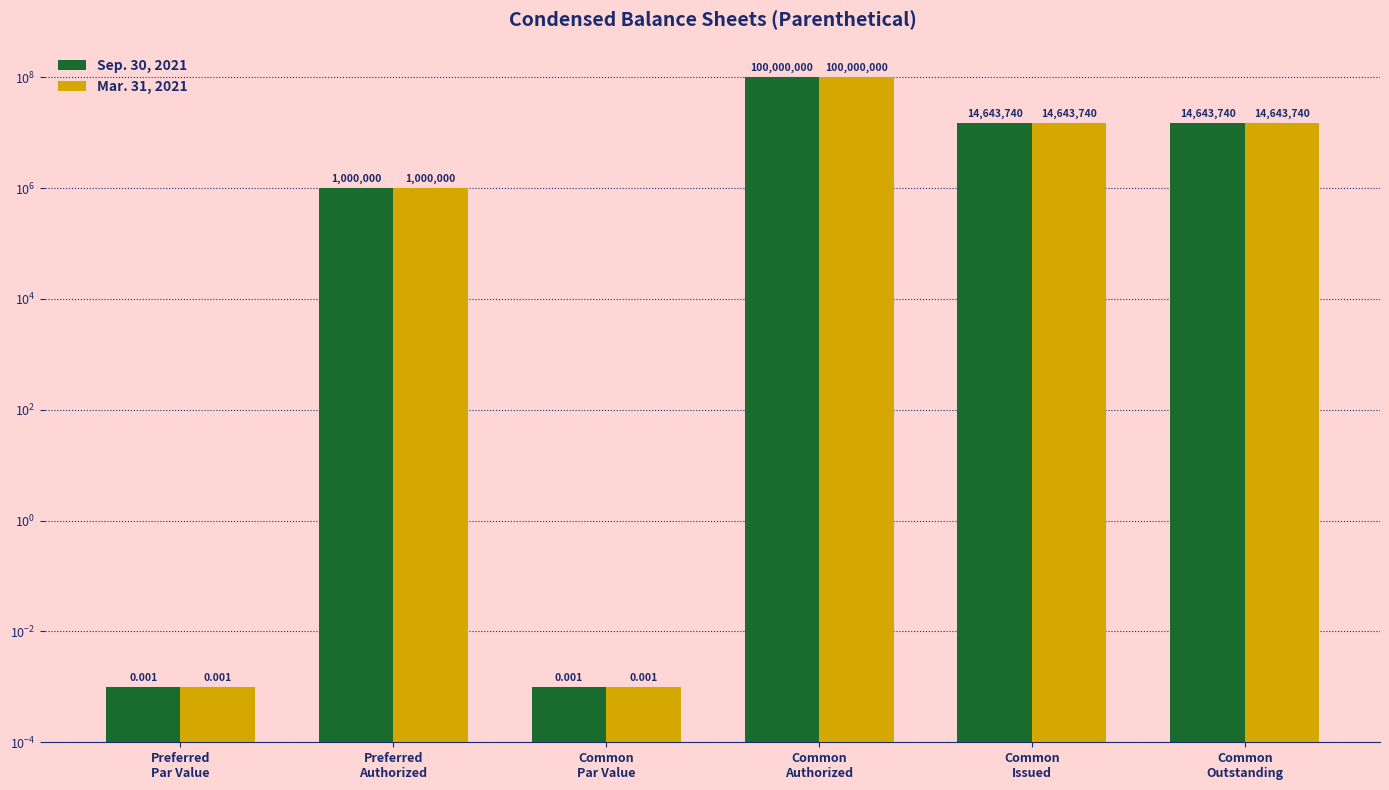

How many groups of bars are there?

6